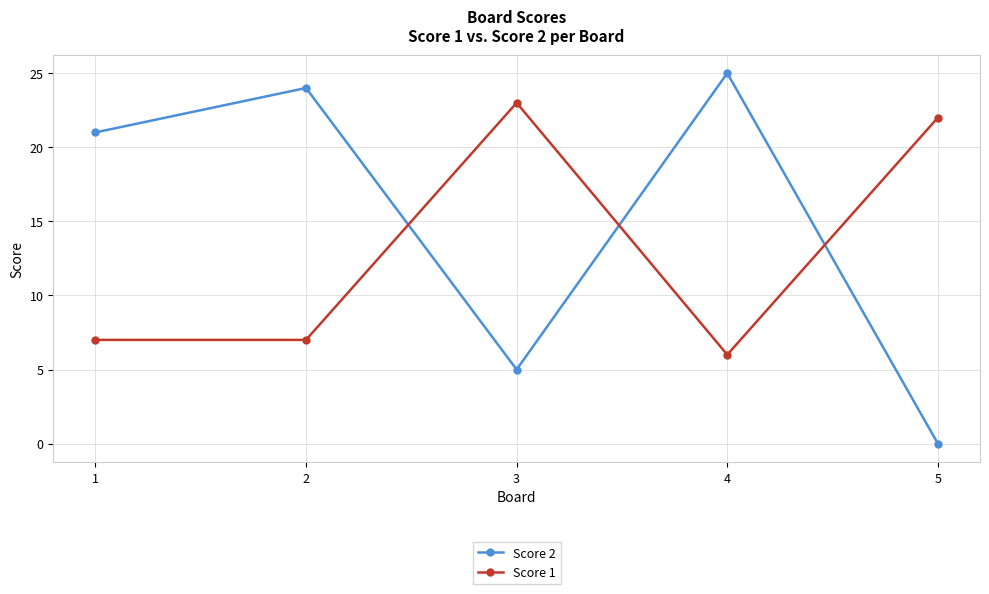

How many lines are shown in the chart?

2